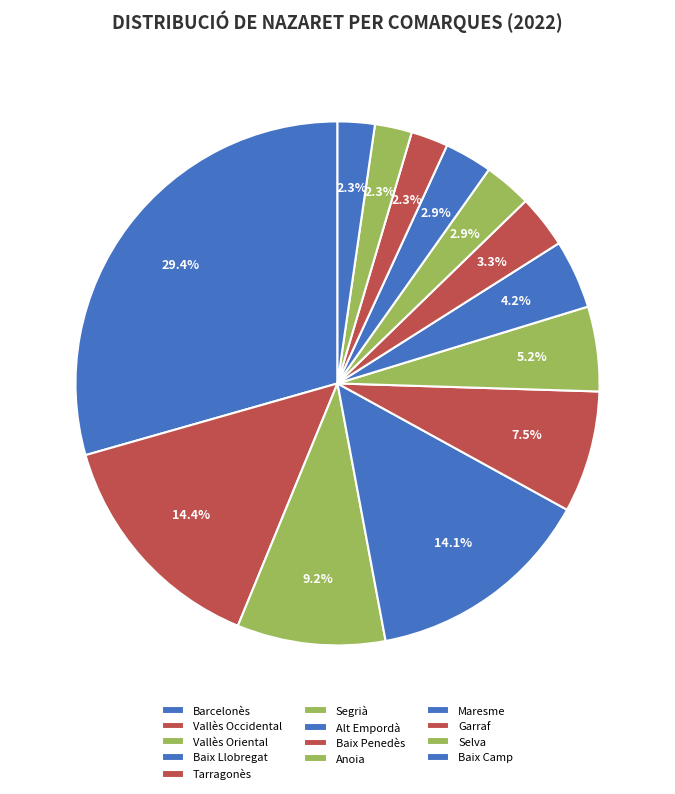

Does any single category account for the majority?

No